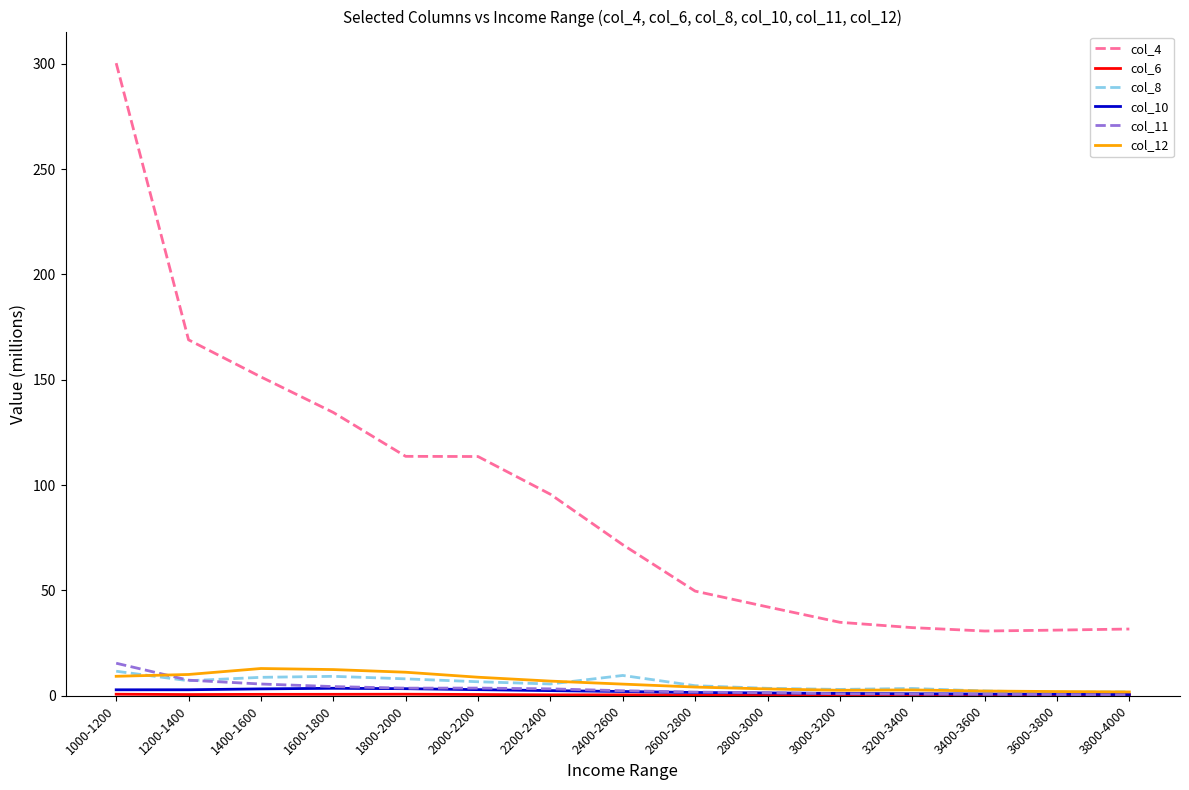

What is the lowest value of the col_10 series?

0.6